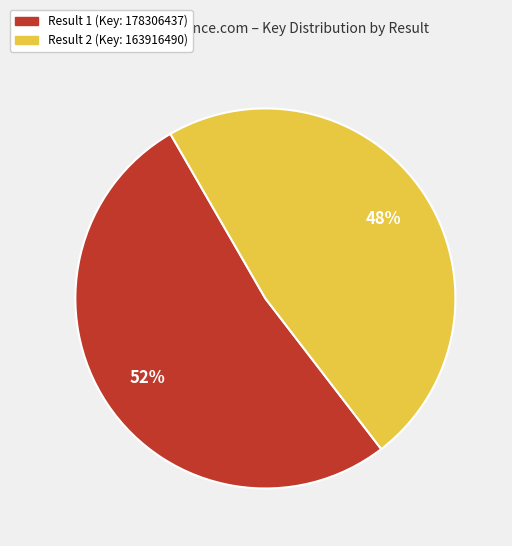

To the nearest percent, what is the difference between the largest and smallest slice percentages?

4%